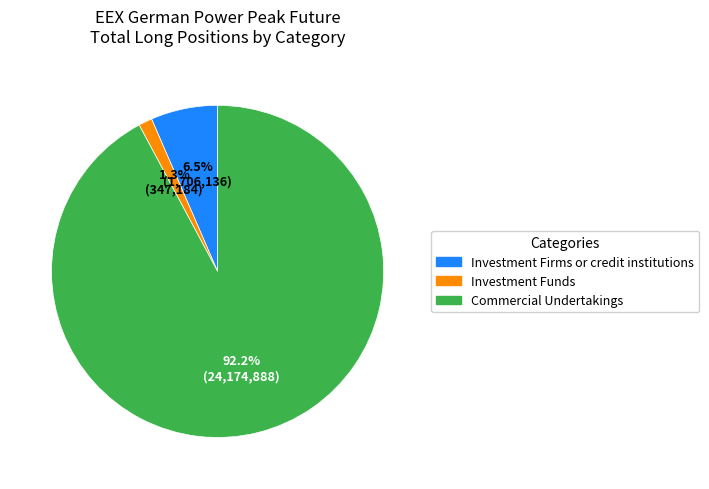

How many slices are in this pie chart?

3